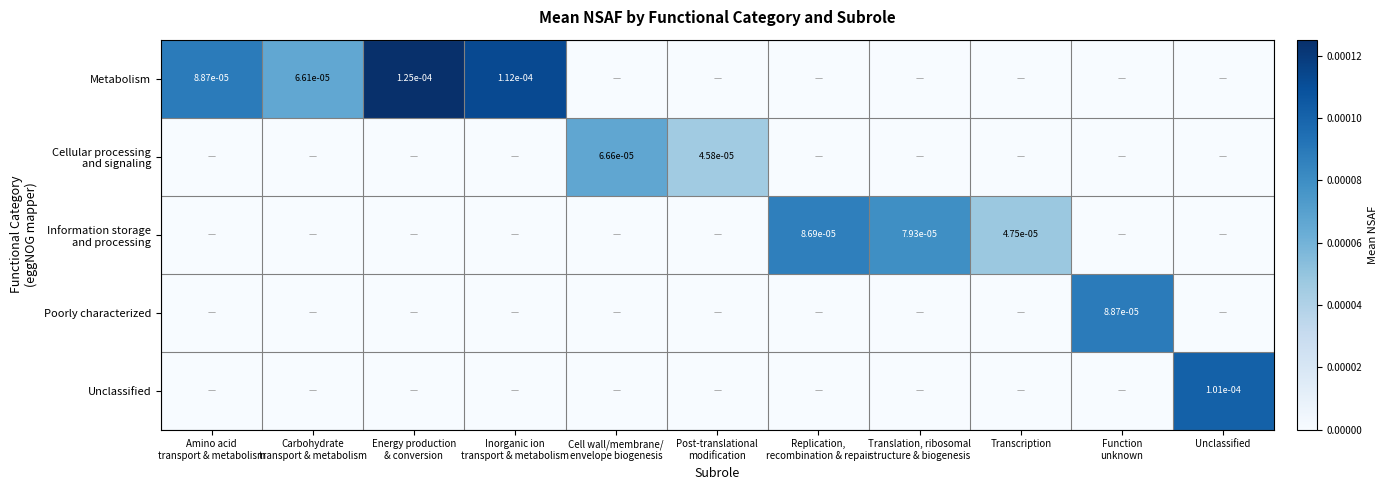

List the series in order of their peak value, lowest first.

Cellular processing and signaling, Information storage and processing, Poorly characterized, Unclassified, Metabolism